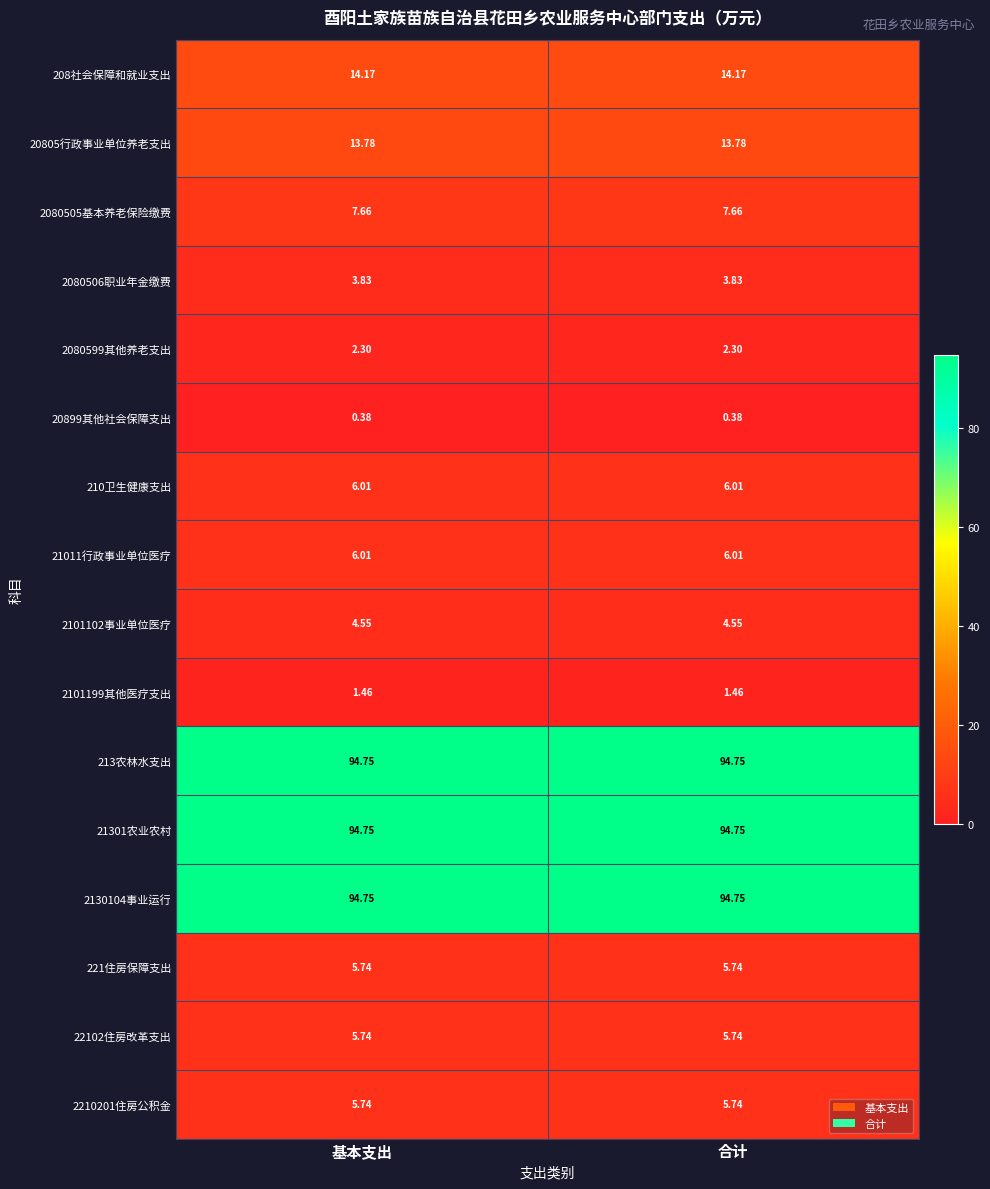

List the series in order of their peak value, lowest first.

20899其他社会保障支出, 2101199其他医疗支出, 2080599其他养老支出, 2080506职业年金缴费, 2101102事业单位医疗, 221住房保障支出, 22102住房改革支出, 2210201住房公积金, 210卫生健康支出, 21011行政事业单位医疗, 2080505基本养老保险缴费, 20805行政事业单位养老支出, 208社会保障和就业支出, 213农林水支出, 21301农业农村, 2130104事业运行